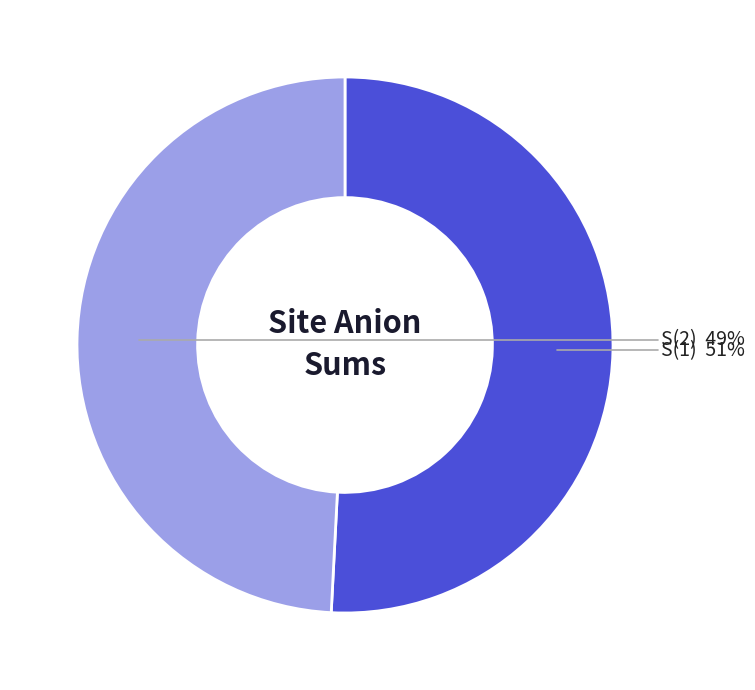

To the nearest percent, what is the average slice percentage?

50%